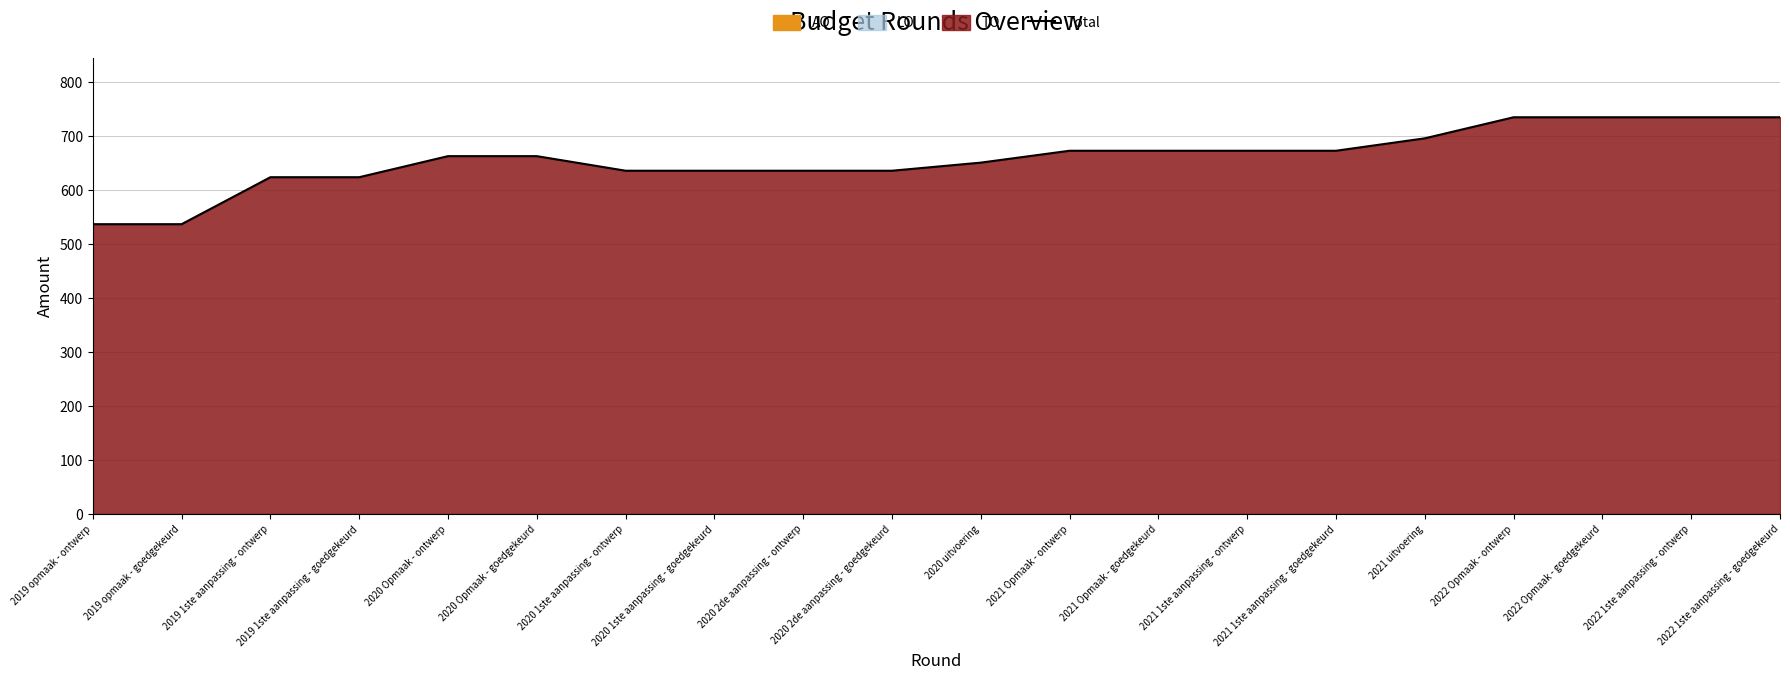

Is it true that the value at 2019 1ste aanpassing - ontwerp is 916?

False